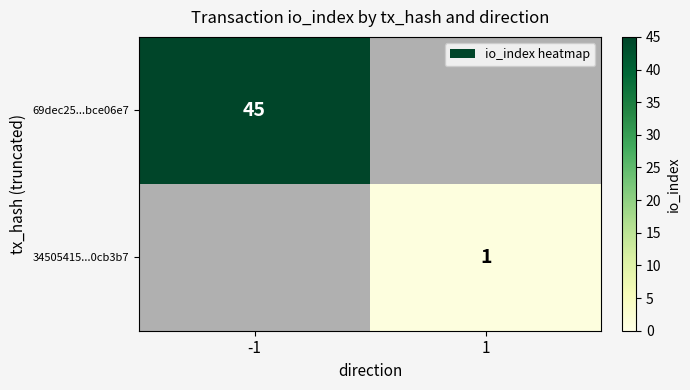

What is the total value across all series at 1?

1